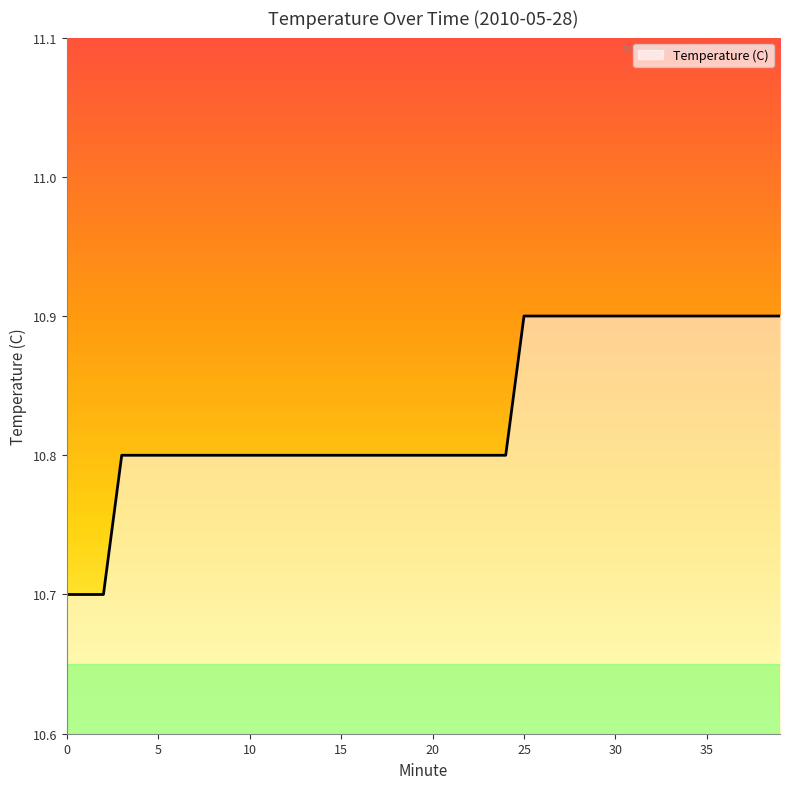

What is the greatest value displayed?

10.9